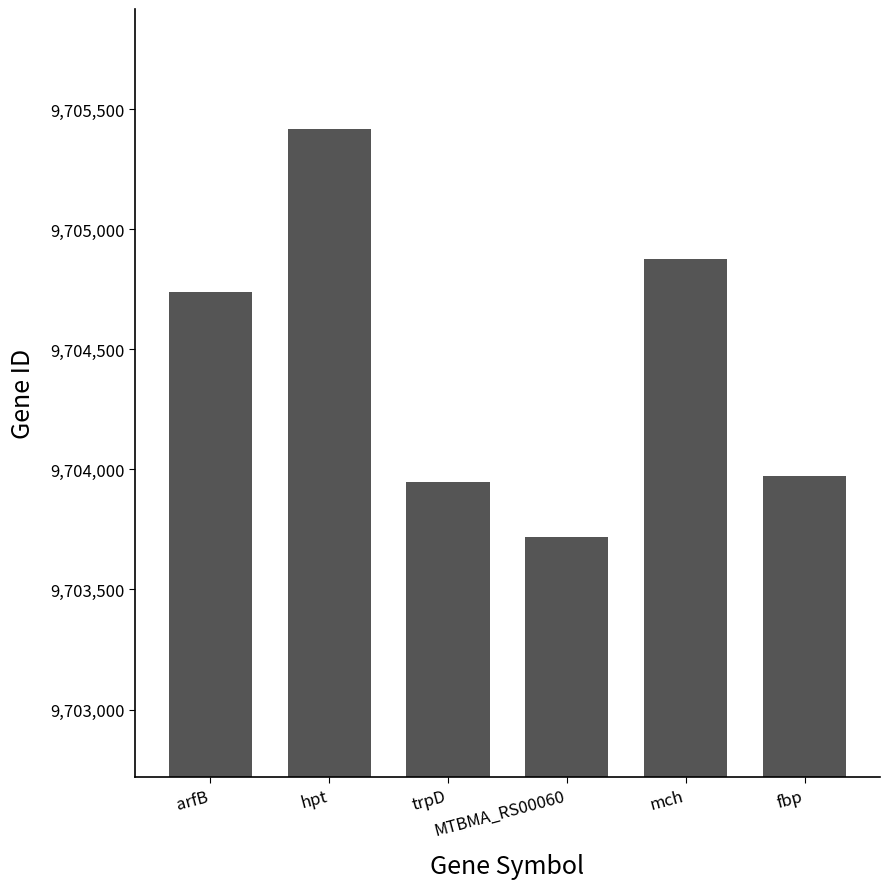

What is the minimum value shown in the chart?

9703717